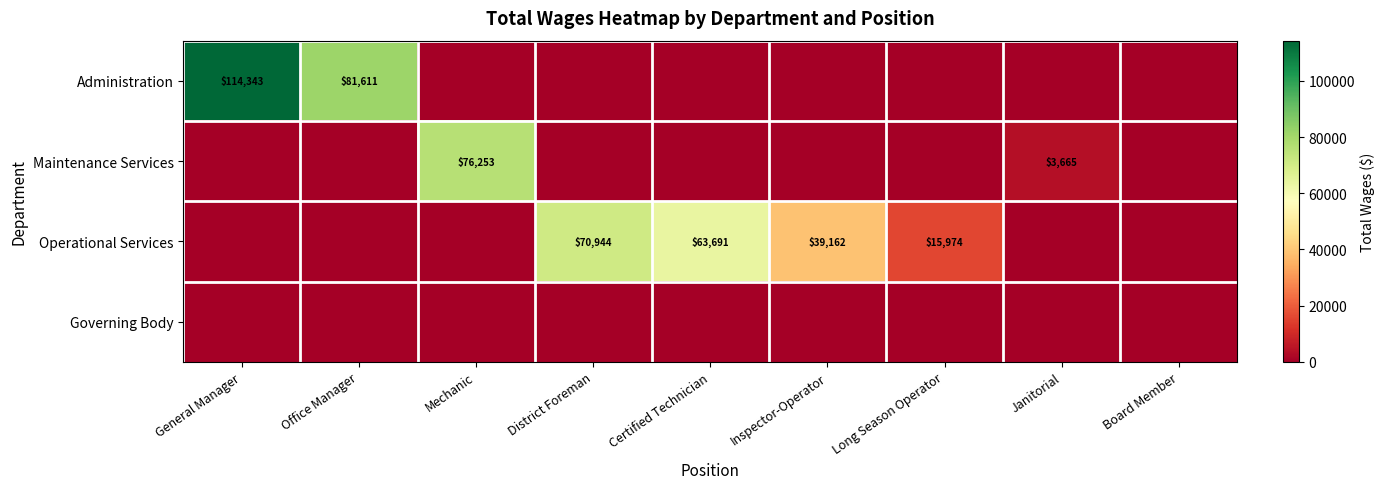

Which label corresponds to the largest value in the chart?

General Manager